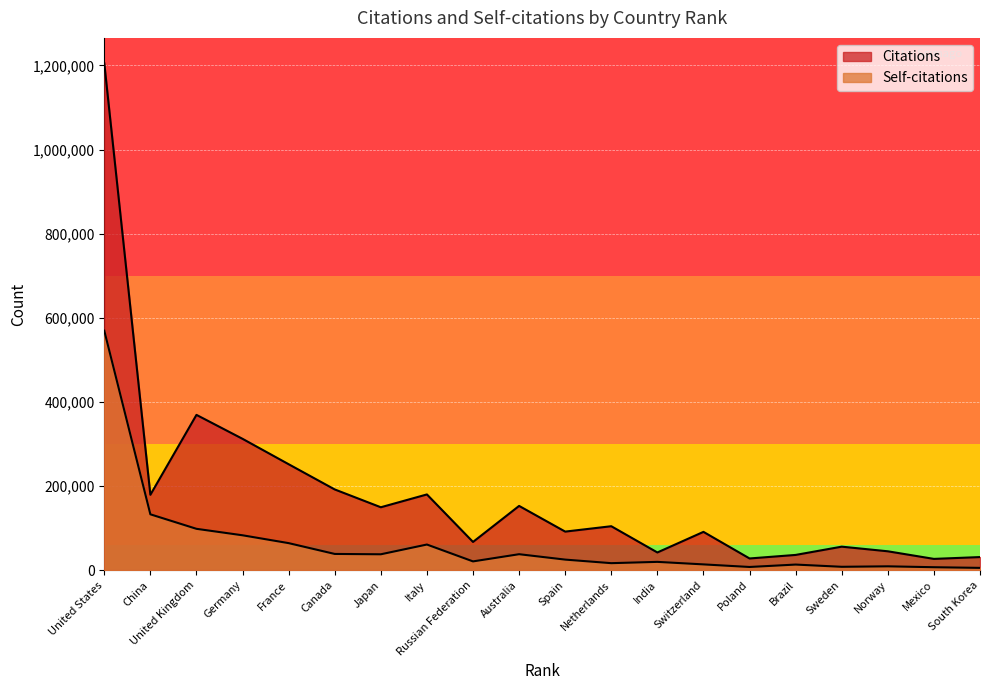

True or false: Citations and Self-citations intersect in this chart.

False